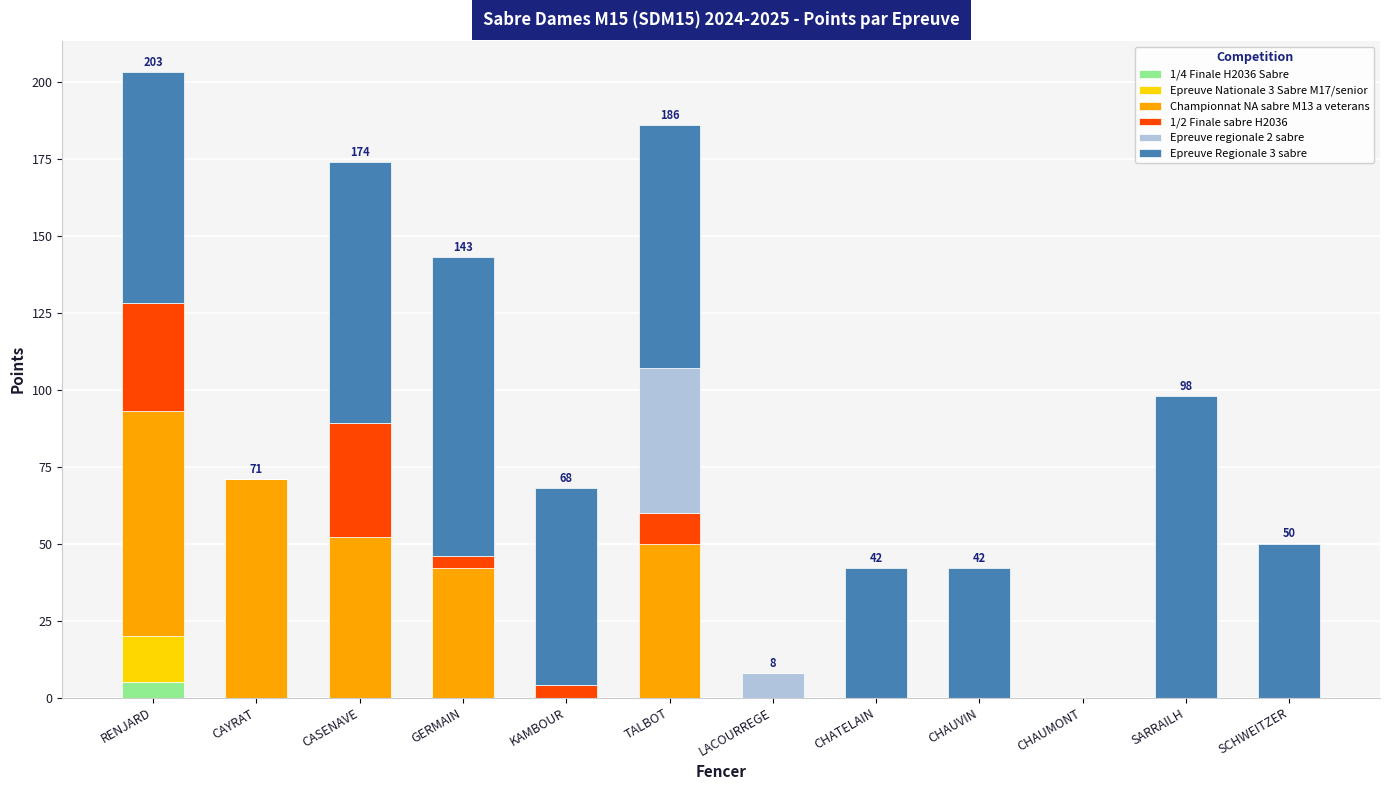

The value of 1/4 Finale H2036 Sabre at RENJARD is 5. True or false?

True